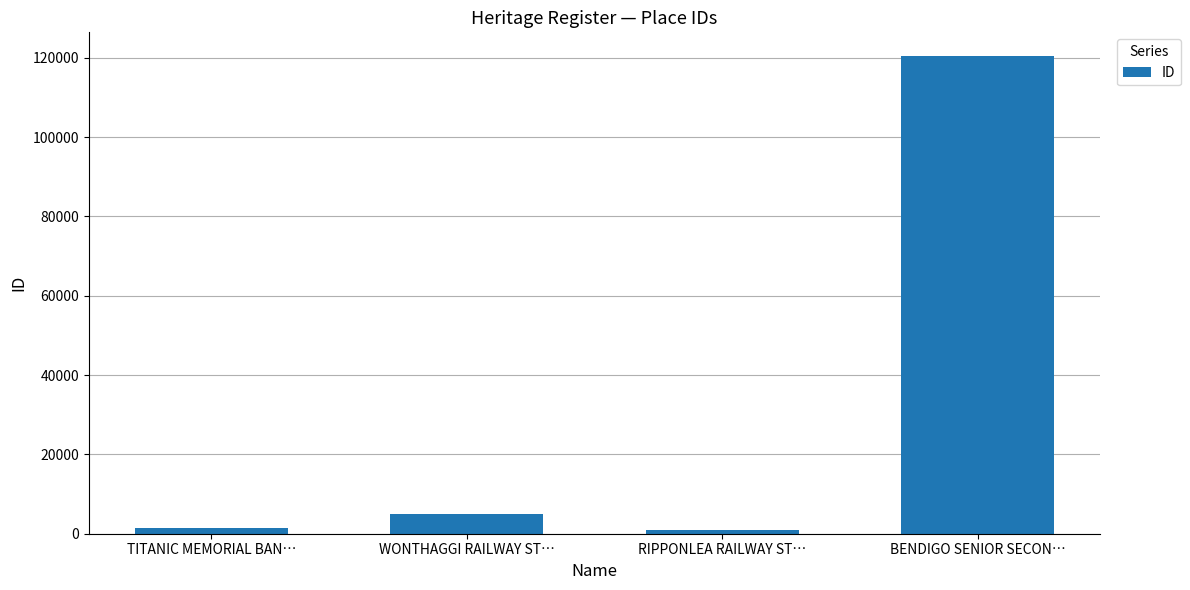

Where is the data nearest to the value 60692?

WONTHAGGI RAILWAY ST…